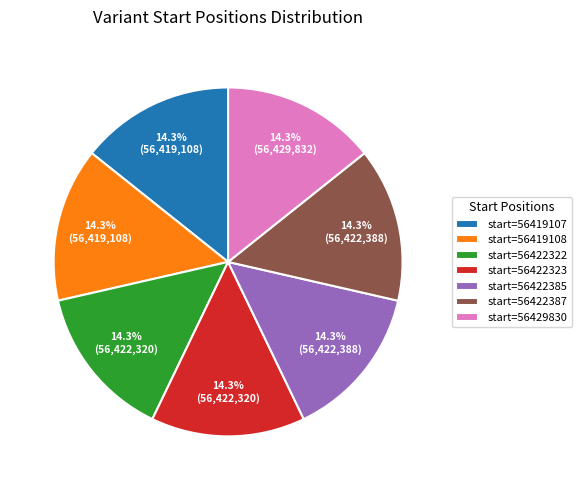

What is the ratio of the value at start=56419107 to the value at start=56429830?

1.0